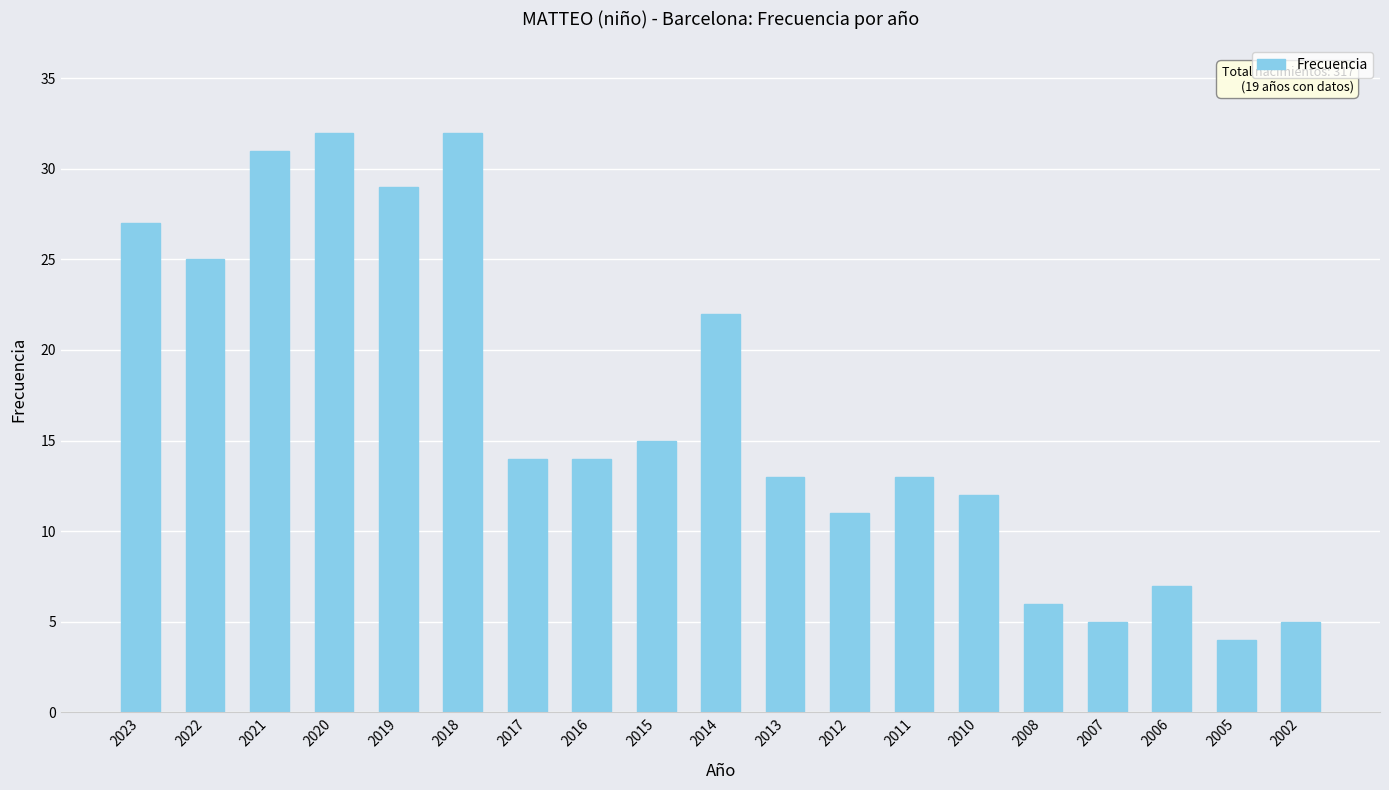

The chart shows a value of 7 at 2006. True or false?

True